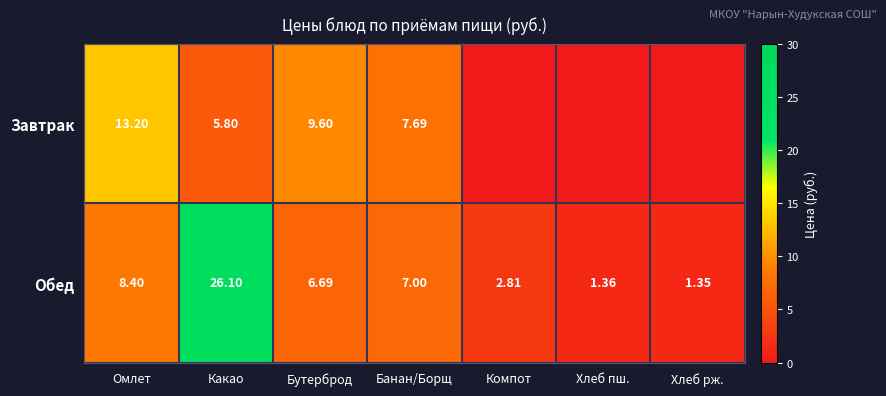

What is the sum of all Обед values?

53.7